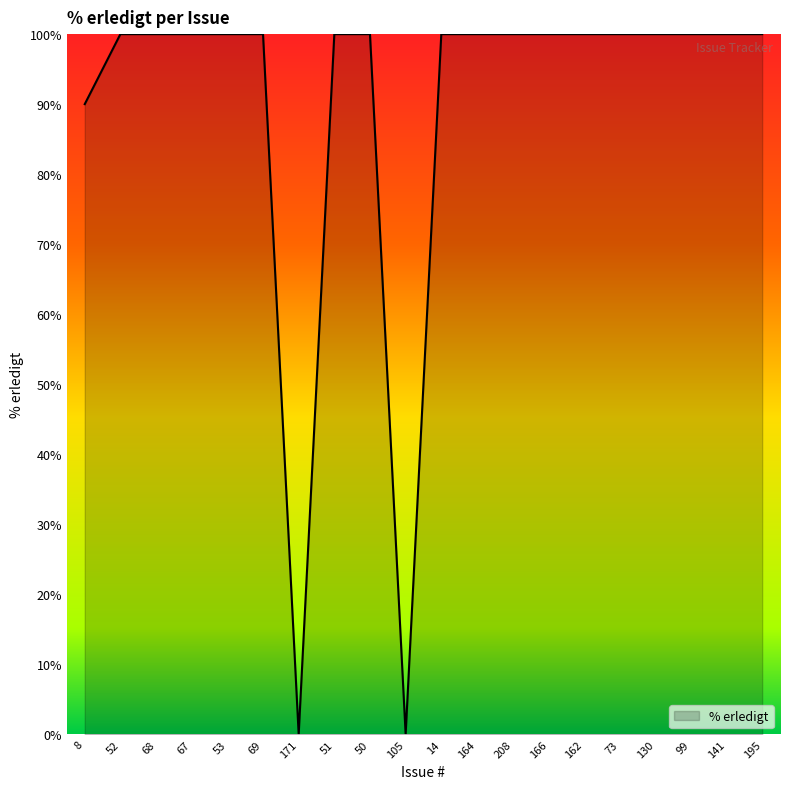

At which label is the value closest to 50?

8